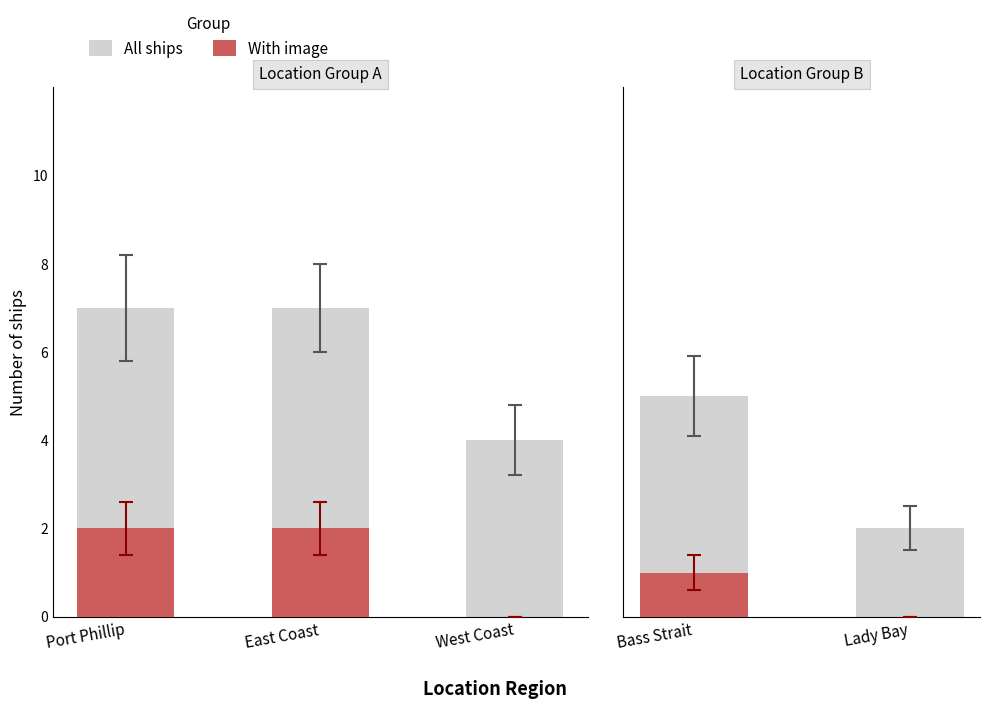

How many bars are there in each group?

2